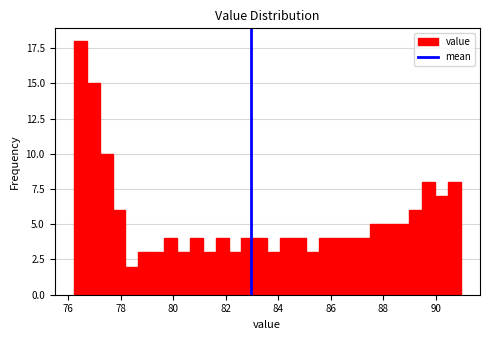

Read against the x-axis, roughly where is the centre of the tallest bar?

76.4